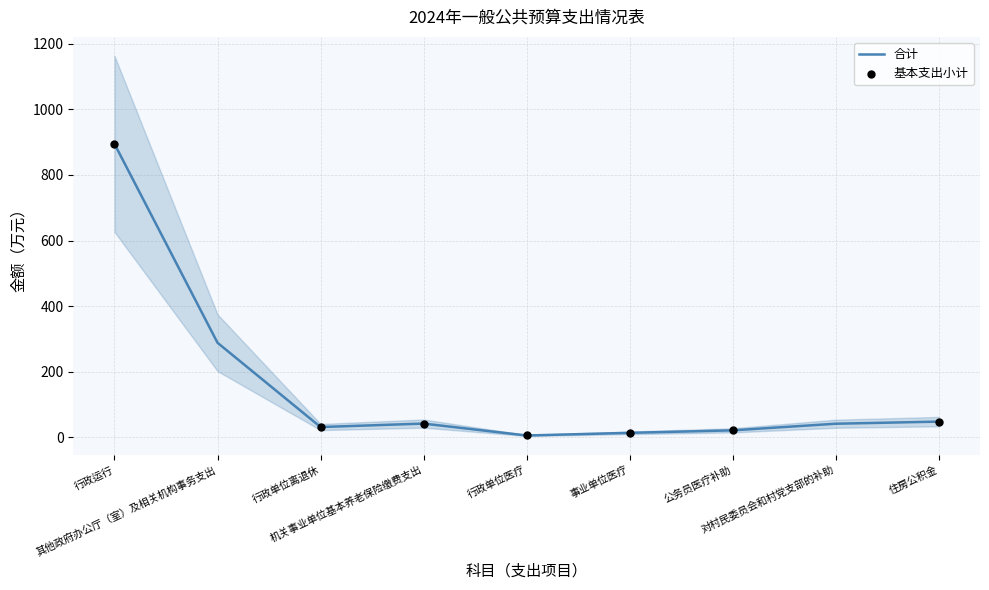

What is the change in value from 行政单位医疗 to 住房公积金?

+42.4